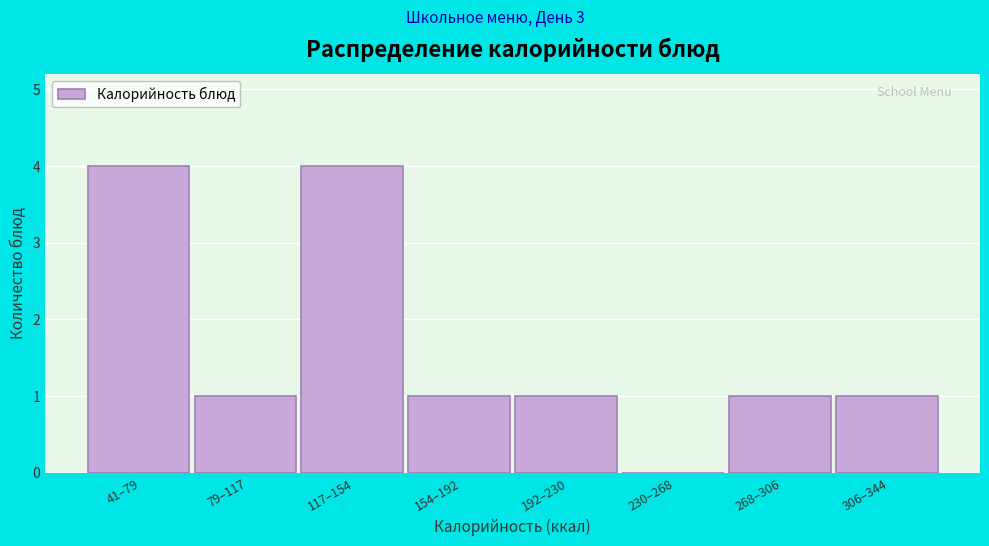

Reading right to left, list all the values displayed in this chart.

306–344=1	268–306=1	230–268=0	192–230=1	154–192=1	117–154=4	79–117=1	41–79=4